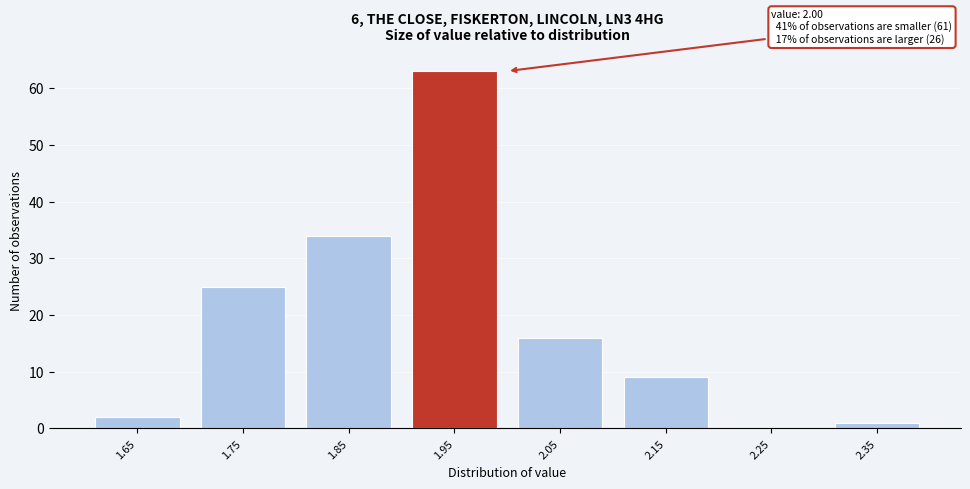

Reading left to right, transcribe all the data shown in this chart.

1.65=2	1.75=25	1.85=34	1.95=63	2.05=16	2.15=9	2.25=0	2.35=1